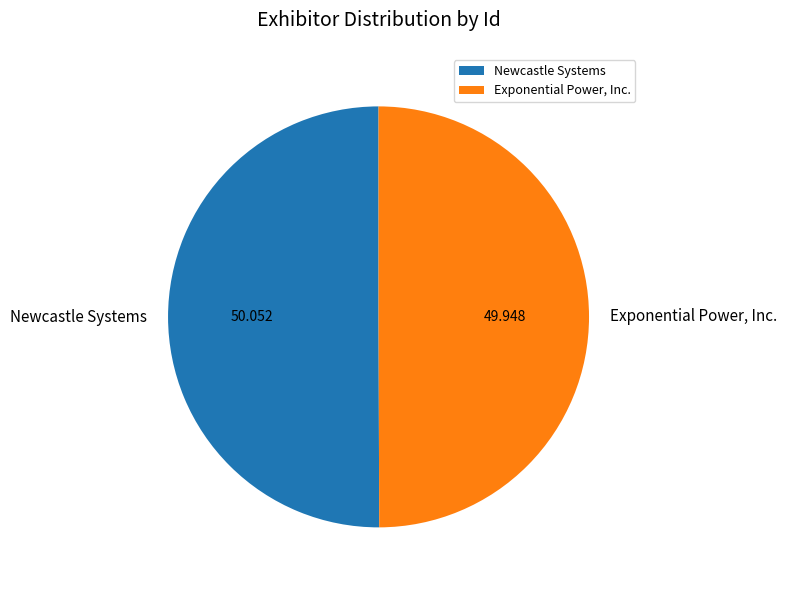

Approximately how many times larger is the value at Exponential Power, Inc. compared to Newcastle Systems?

1.0